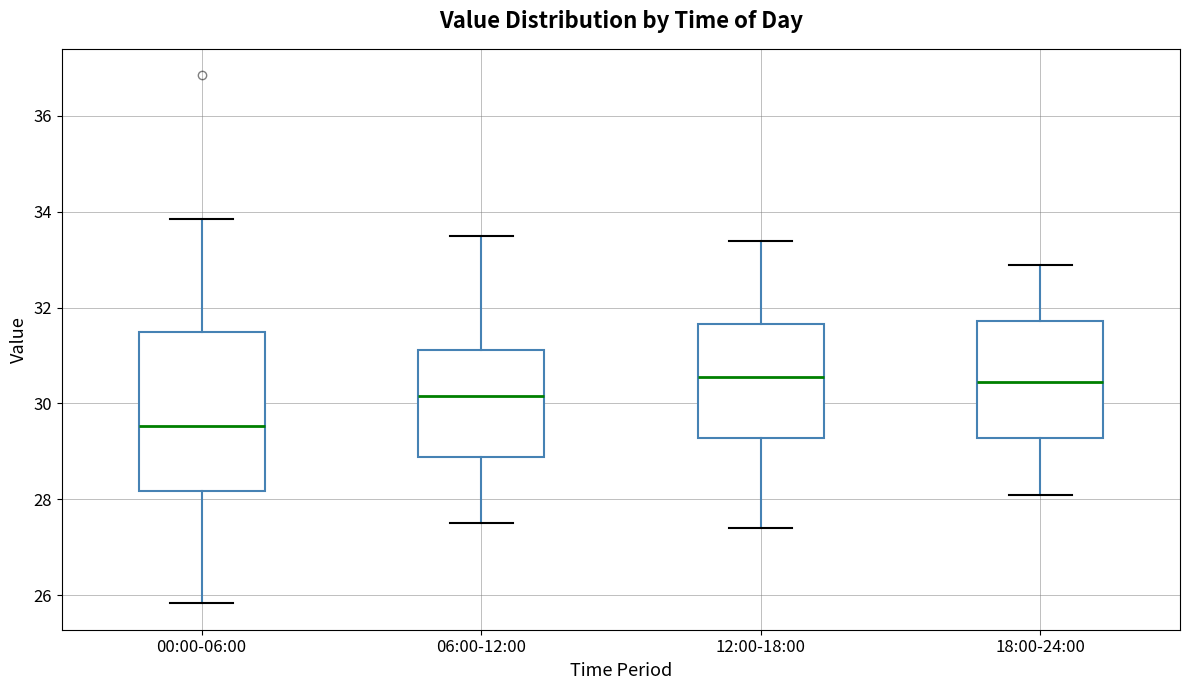

Where does the upper whisker of the box for 06:00-12:00 end on the y-axis? The values are not printed on the chart, so give them approximately, as read against the axis.

33.6